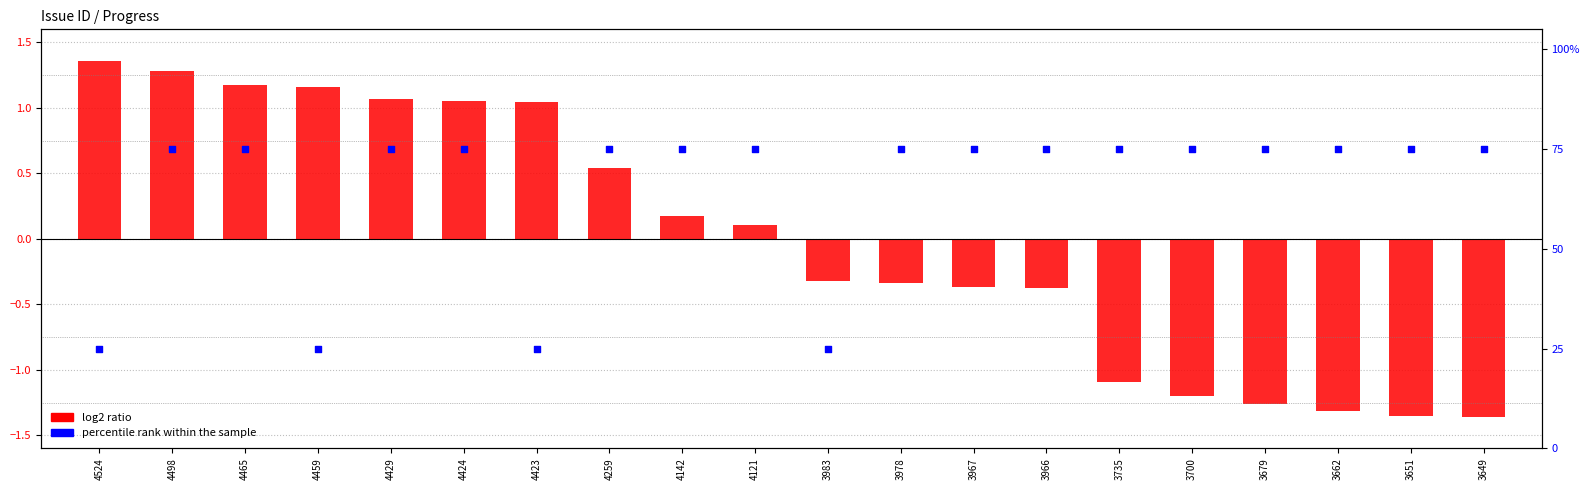

What are all the series names shown in the legend?

log2 ratio, percentile rank within the sample